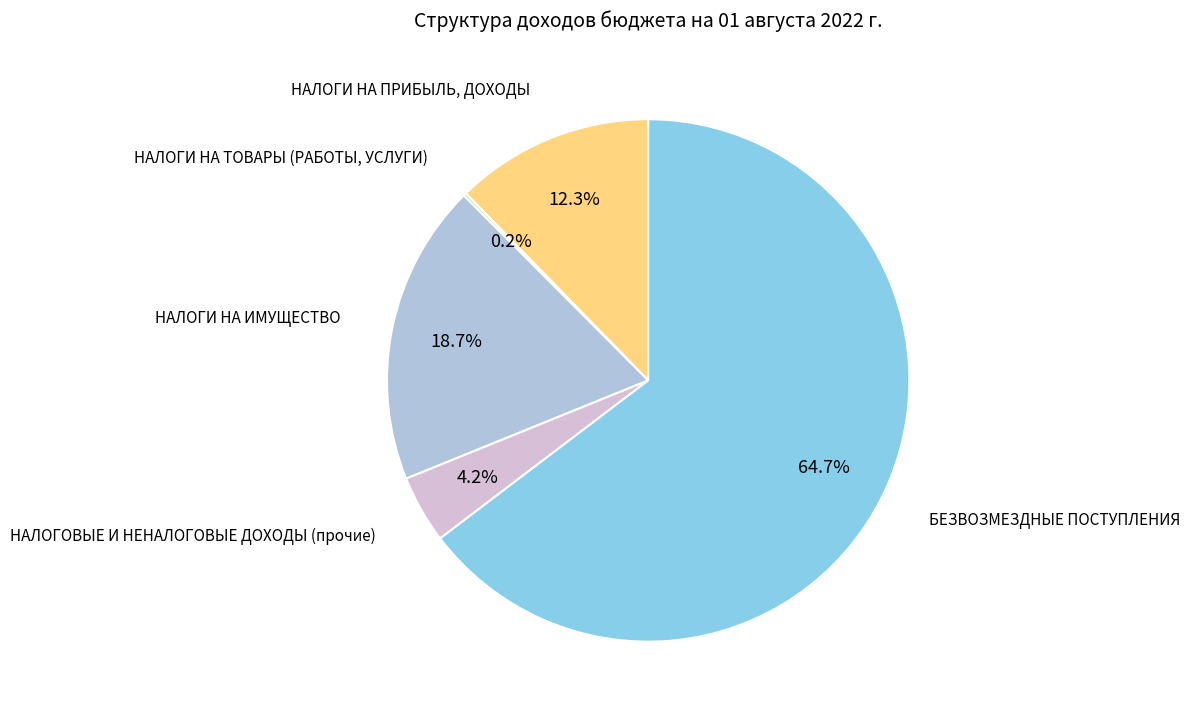

Is there any slice that represents more than half of the pie?

Yes